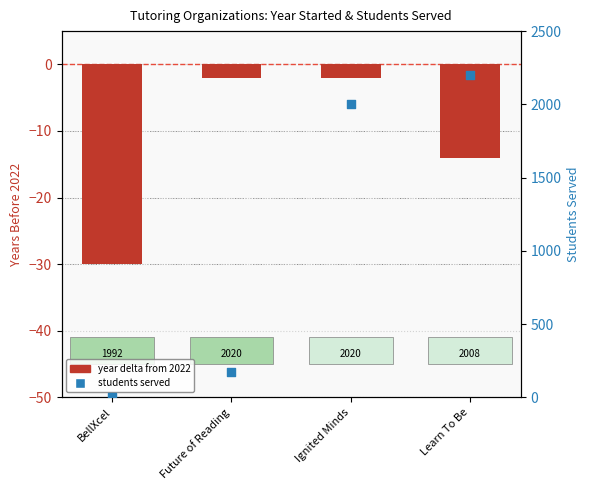

Is the value of Students Served at Ignited Minds greater than the value of Year Started (delta from 2022) at Ignited Minds?

Yes